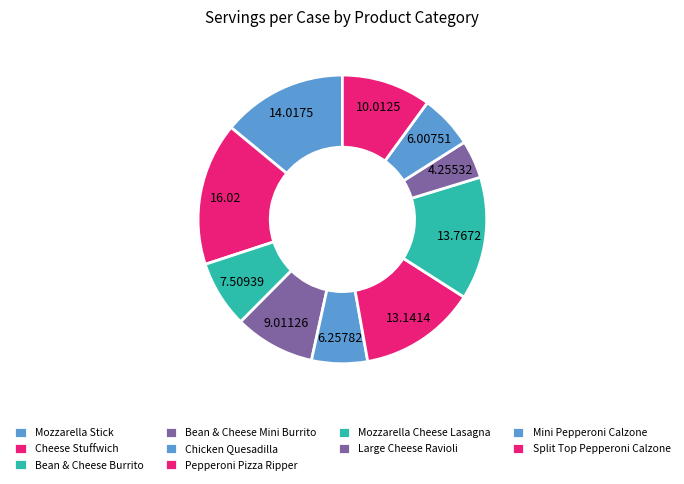

To the nearest percent, what is the difference between the largest and smallest slice percentages?

12%